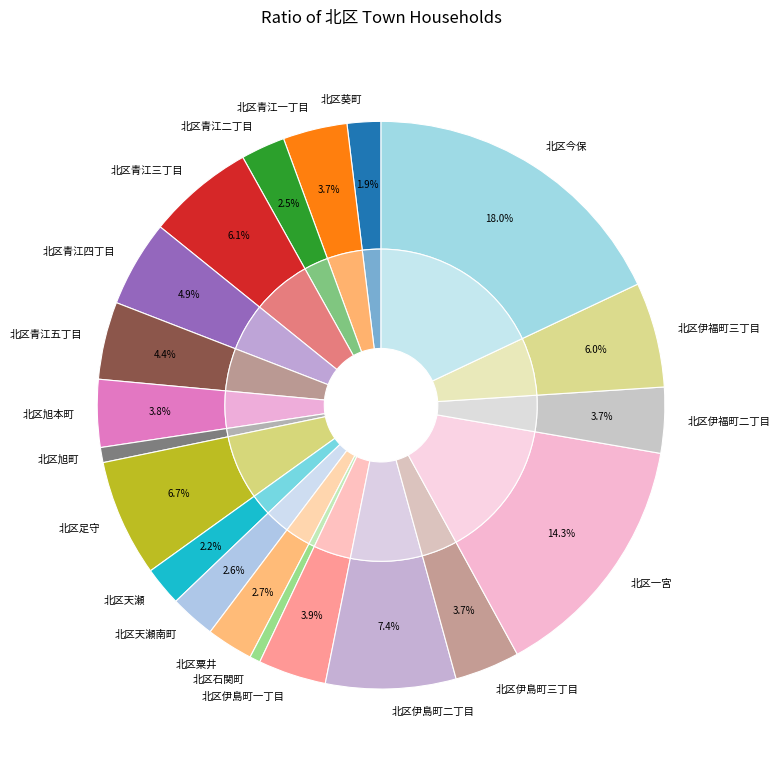

Rank the categories by value from highest to lowest.

北区今保, 北区一宮, 北区伊島町二丁目, 北区足守, 北区青江三丁目, 北区伊福町三丁目, 北区青江四丁目, 北区青江五丁目, 北区伊島町一丁目, 北区旭本町, 北区伊福町二丁目, 北区伊島町三丁目, 北区青江一丁目, 北区粟井, 北区天瀬南町, 北区青江二丁目, 北区天瀬, 北区葵町, 北区旭町, 北区石関町